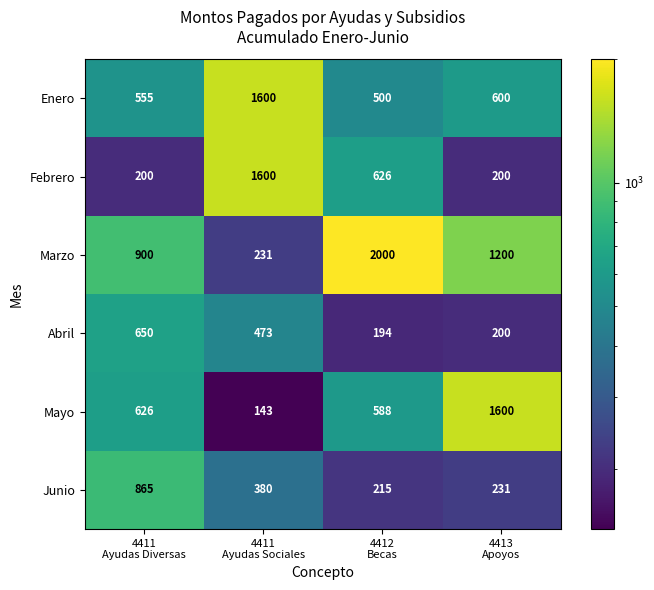

Which series changed the most between 4412
Becas and 4413
Apoyos?

Mayo